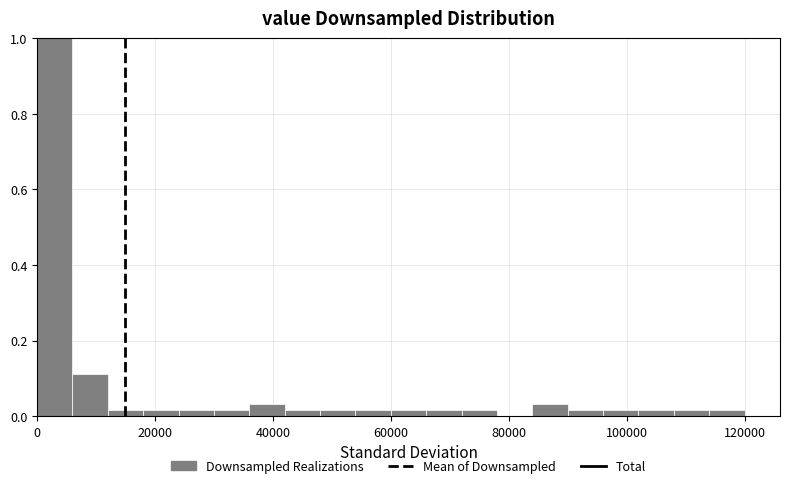

Read against the x-axis, roughly where is the centre of the tallest bar?

4000